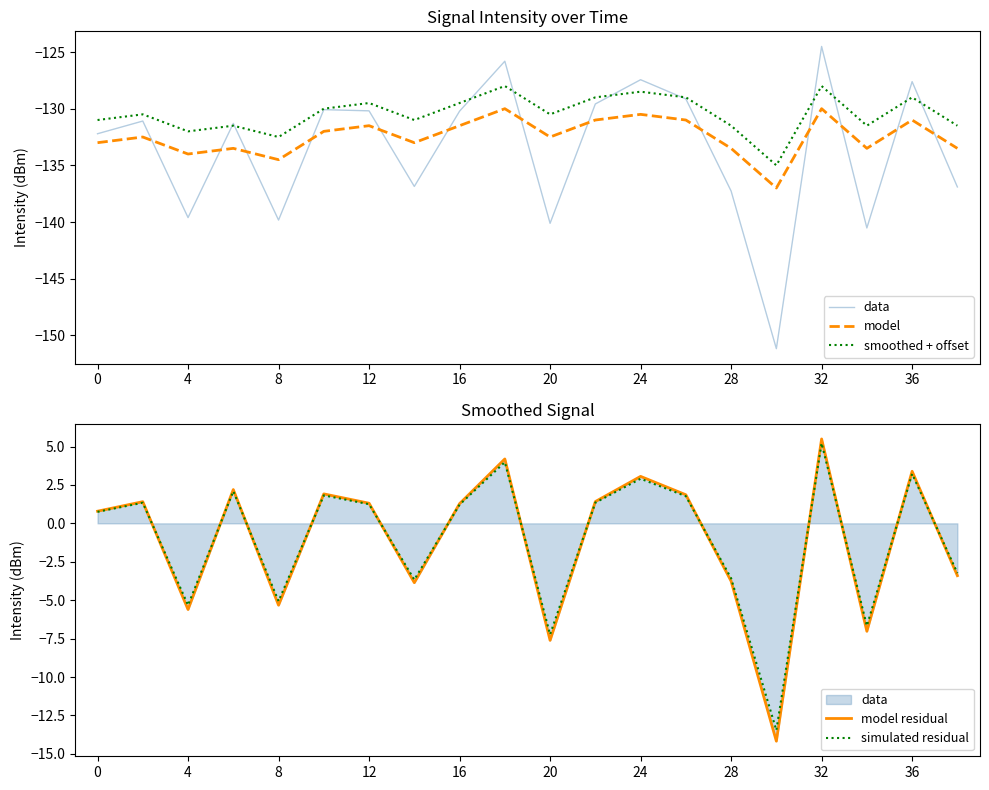

True or false: simulated residual and smoothed + offset cross at least once.

False